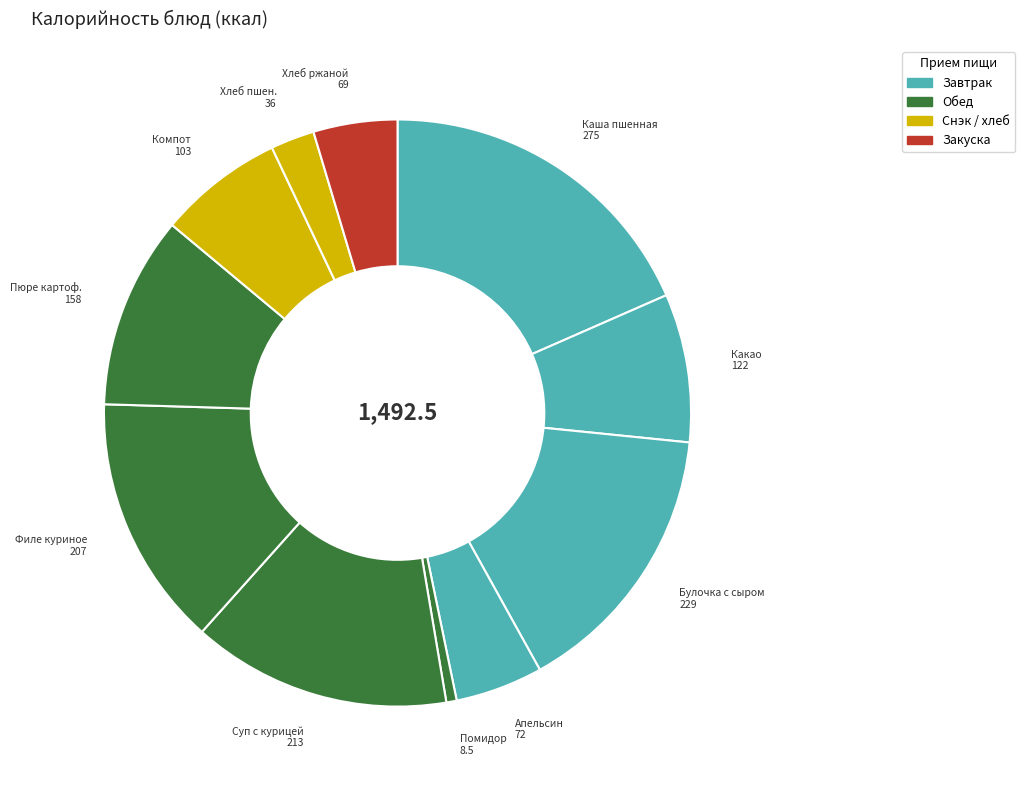

How many slices are in this pie chart?

11